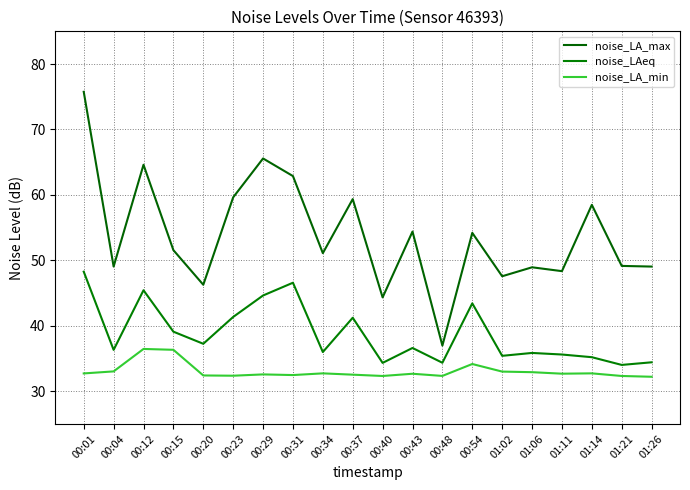

What is the highest value of the noise_LA_min series?

36.5